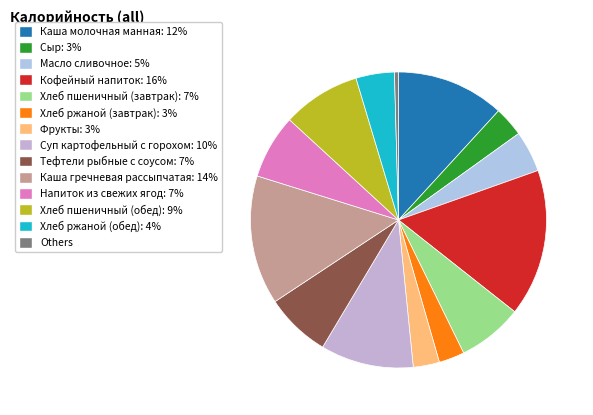

Count the number of slices in the pie.

14